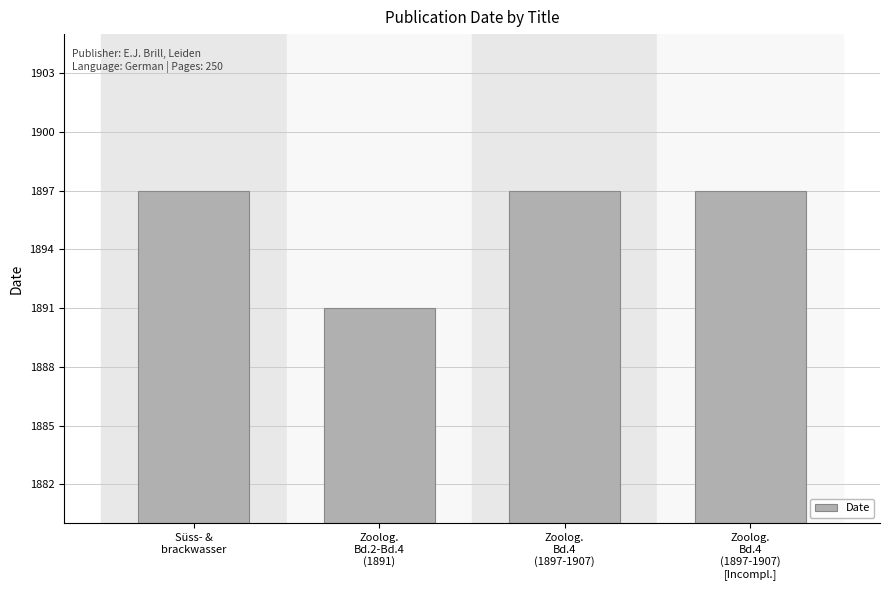

Rank the categories by value from highest to lowest.

Süss- &
brackwasser, Zoolog.
Bd.4
(1897-1907), Zoolog.
Bd.4
(1897-1907)
[Incompl.], Zoolog.
Bd.2-Bd.4
(1891)